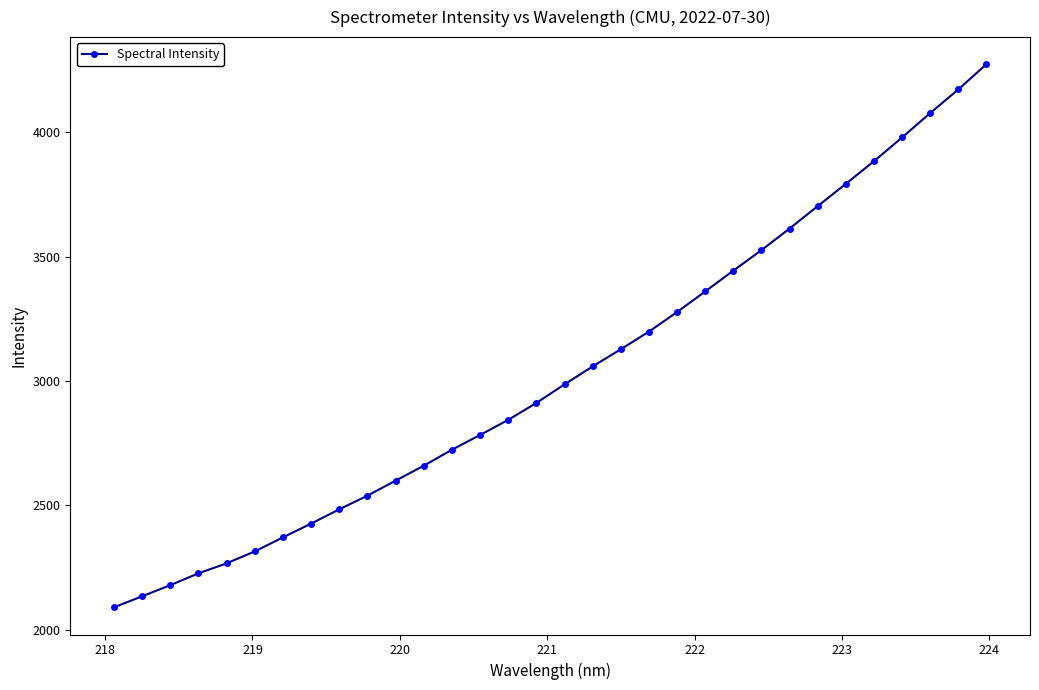

What is the minimum value shown in the chart?

2090.3